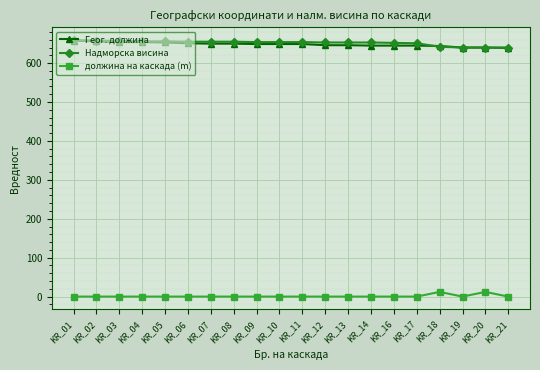

How many lines are shown in the chart?

3